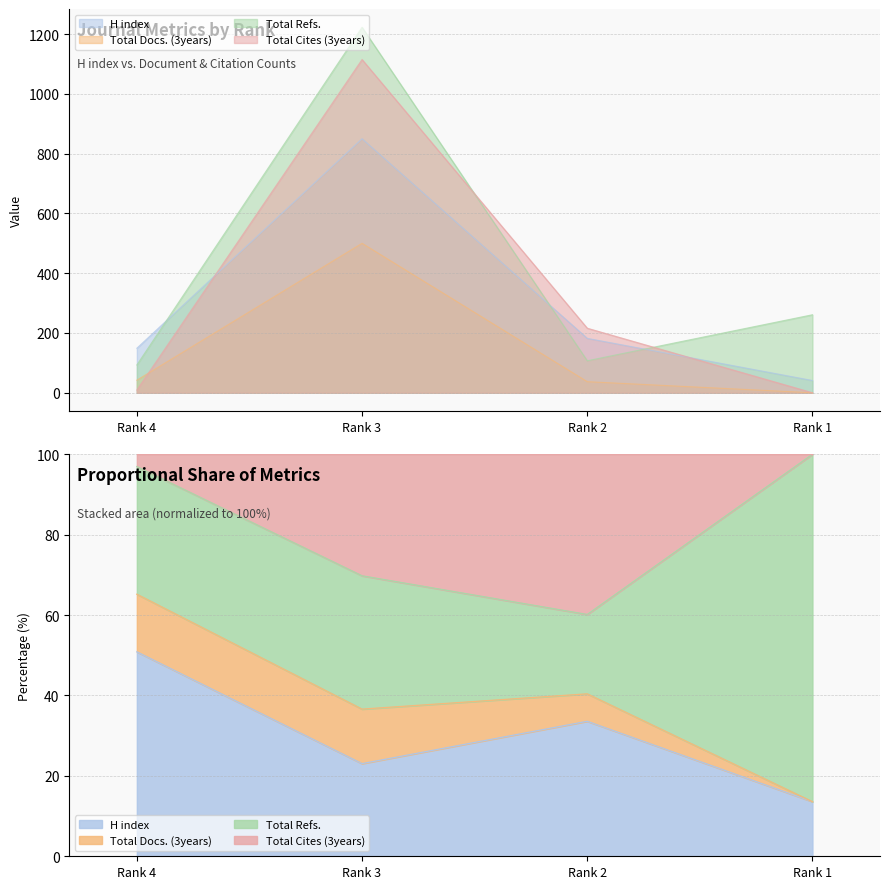

Read the Total Refs. value at Rank 1.

261